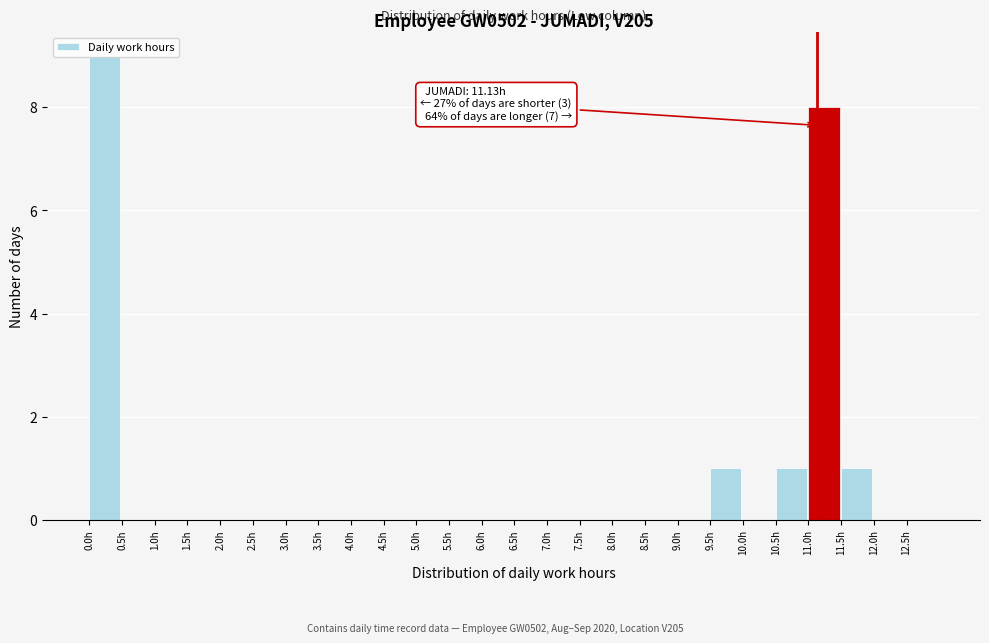

Over which range of the x-axis is the bar tallest?

0.0 to 0.5